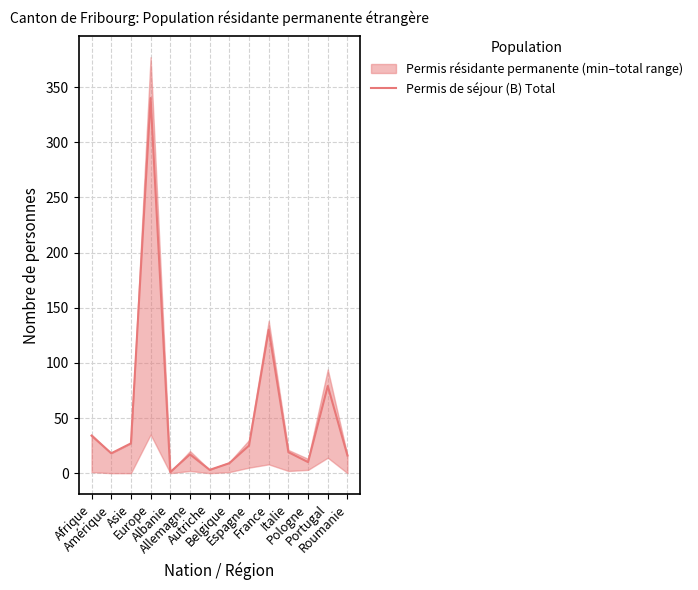

What is the difference between the values at Allemagne and Pologne?

7